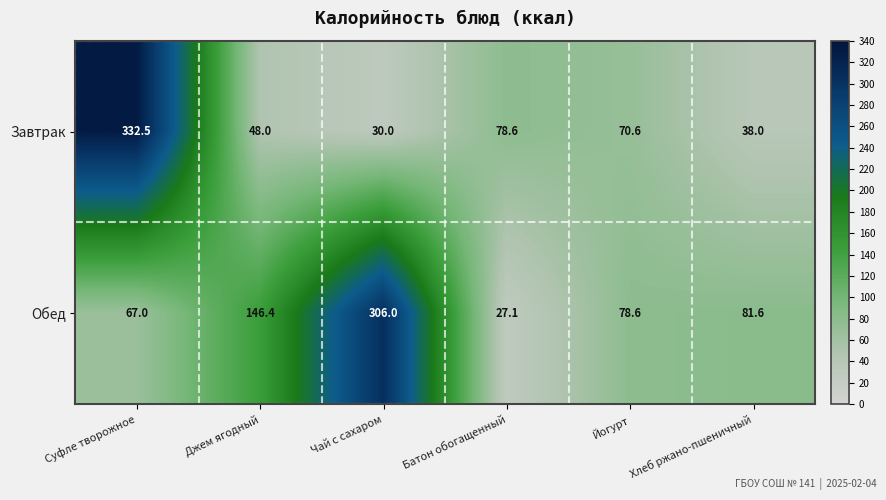

Reading left to right, list all the values displayed in this chart.

Завтрак: 332.5	48.0	30.0	78.6	70.6	38.0
Обед: 67.0	146.4	306.0	27.1	78.6	81.6